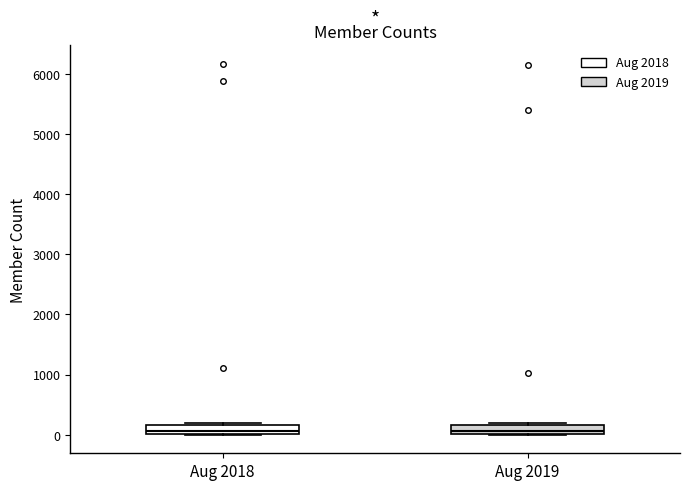

Reading left to right, read every box against the y-axis: the position of its median line, the range the box covers, and the ends of its whiskers. The values are not printed on the chart, so give them approximately, as read against the axis.

Aug 2018: median 100, box 0 to 200, whiskers 0 to 200
Aug 2019: median 100, box 0 to 200, whiskers 0 to 200